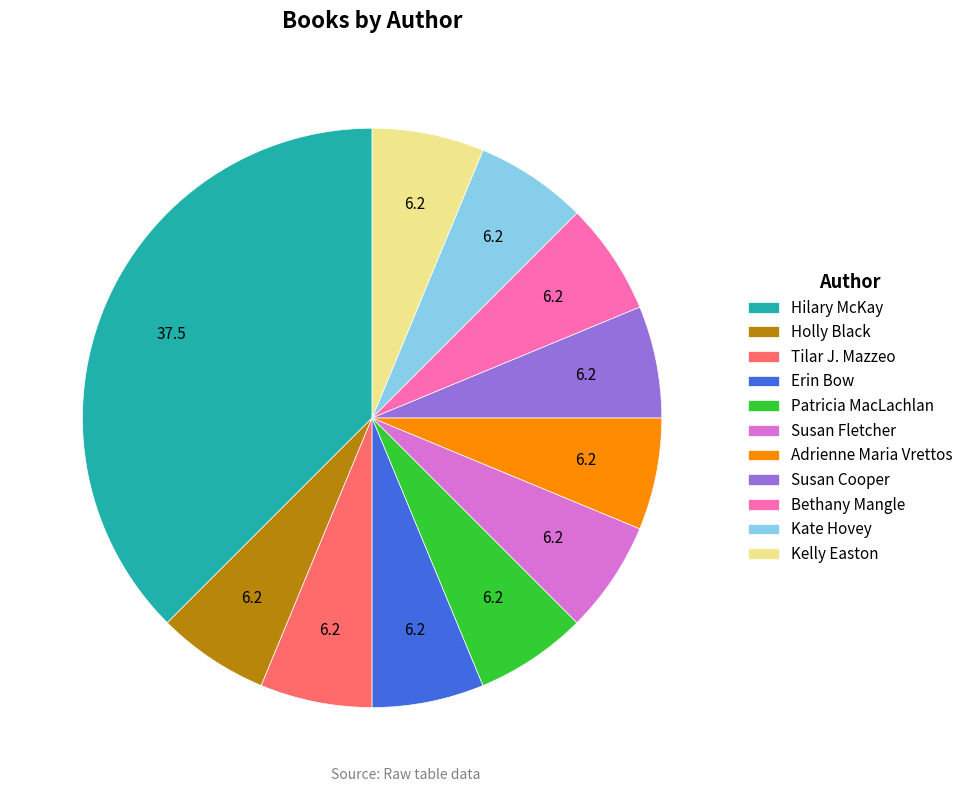

True or false: Hilary McKay accounts for 38% of the total.

True